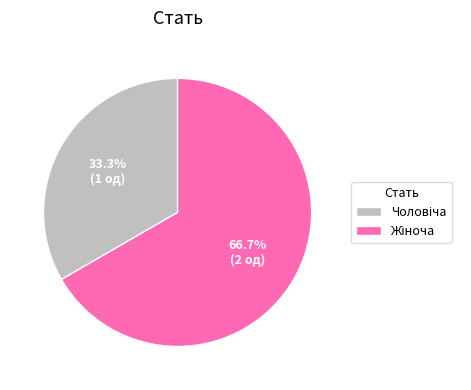

To the nearest percent, what is the difference between the largest and smallest slice percentages?

33%